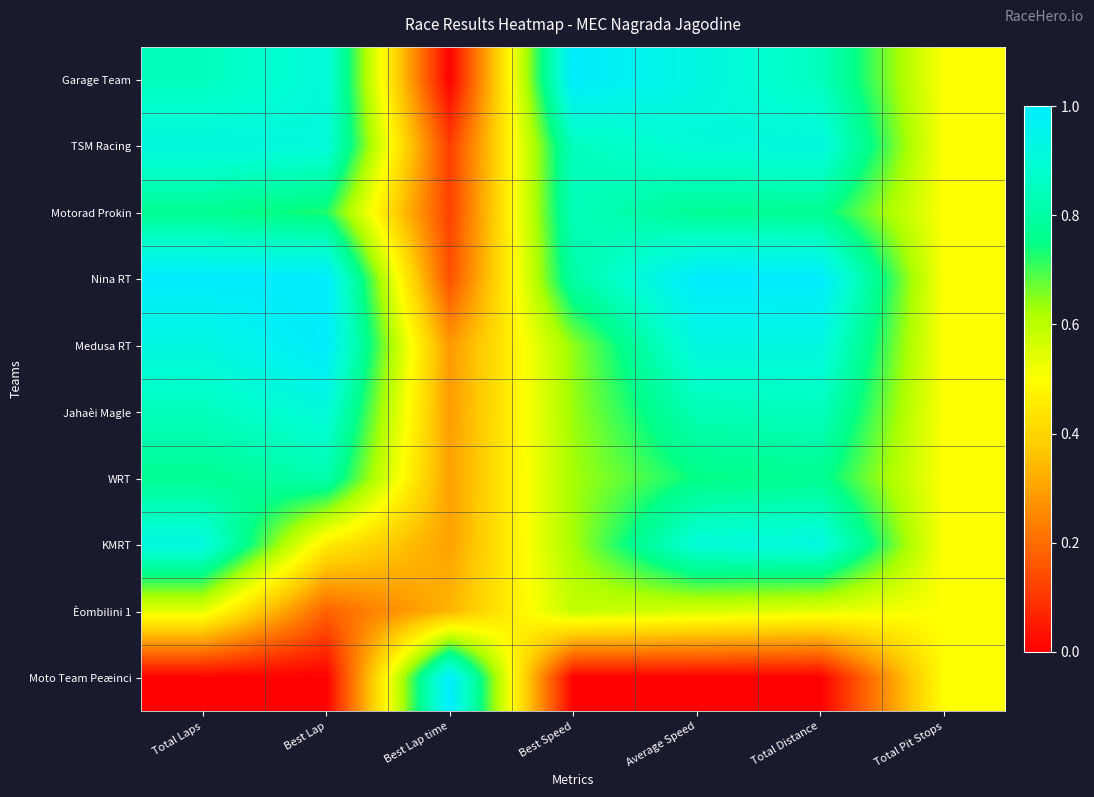

What is the difference between the highest and lowest values at Best Lap?

1.0